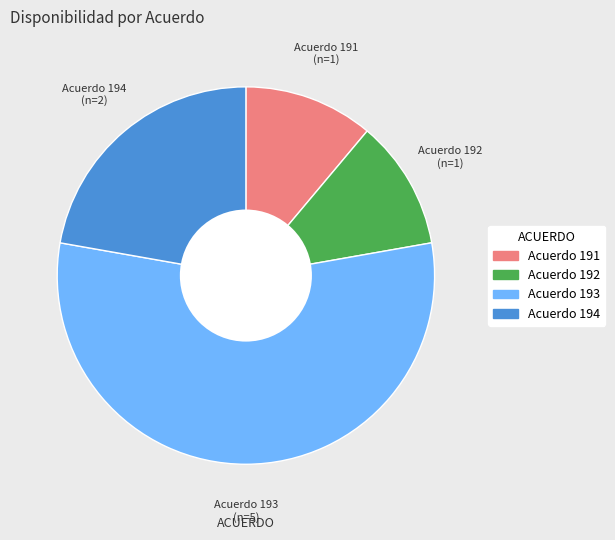

The Acuerdo 191 slice represents 18% of the pie. True or false?

False